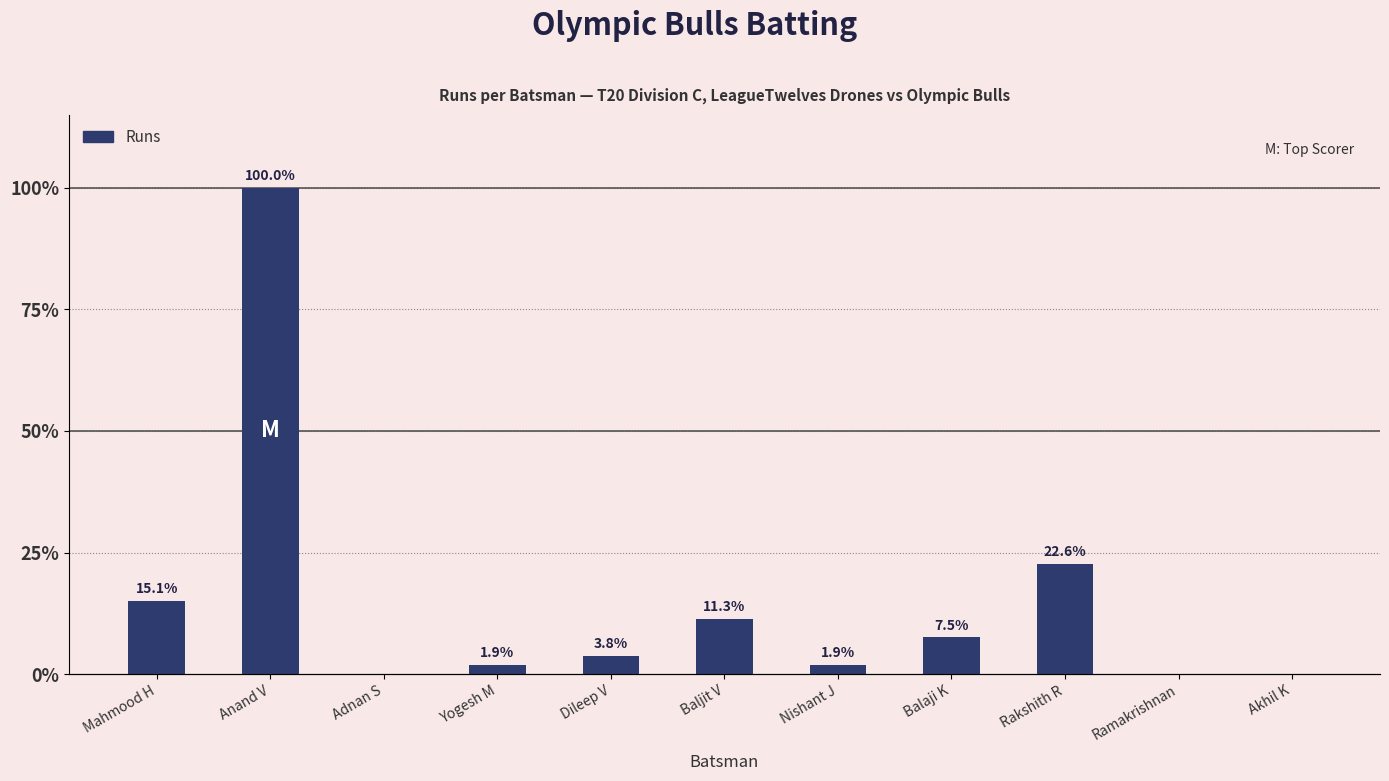

Which label corresponds to the smallest value in the chart?

Adnan S